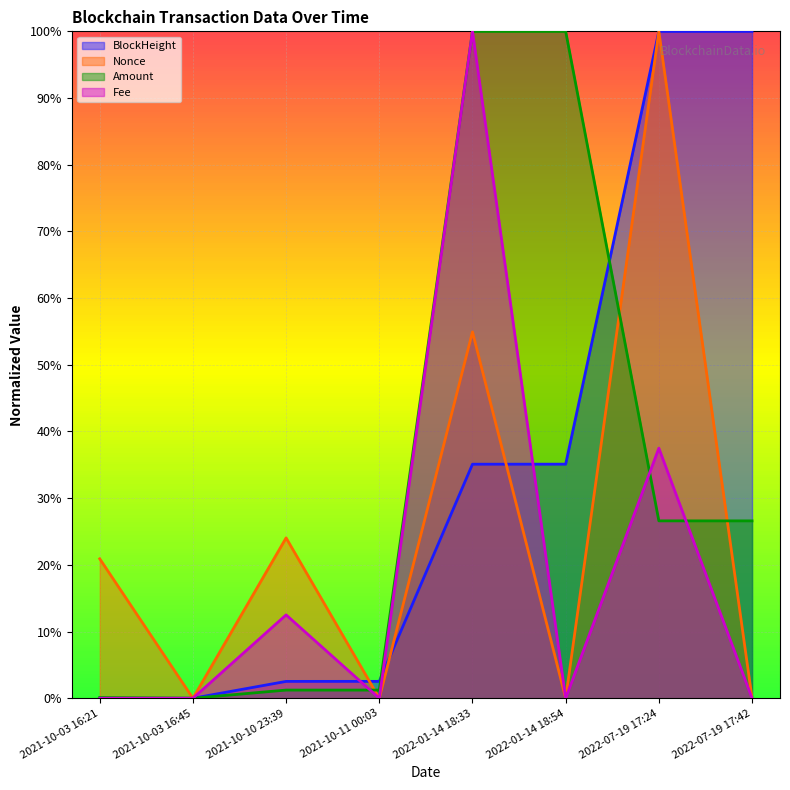

Rank the series at 2021-10-10 23:39 from lowest to highest value.

Amount, BlockHeight, Fee, Nonce